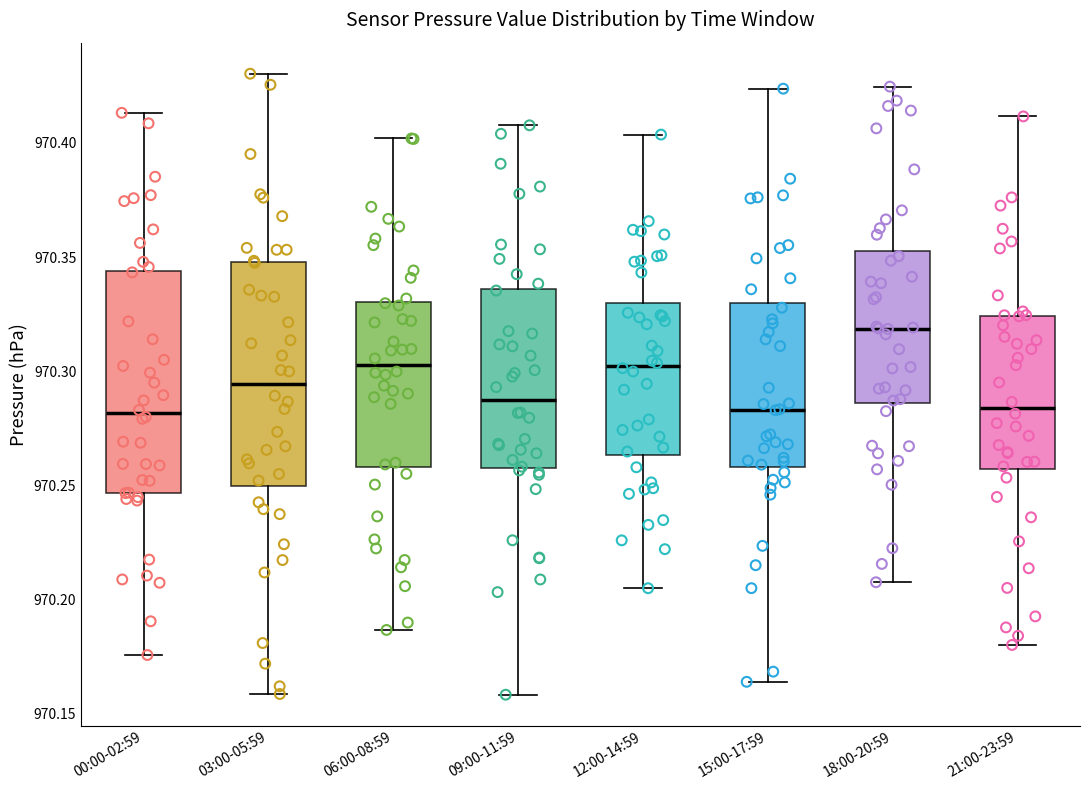

Reading left to right, read every box against the y-axis: the position of its median line, the range the box covers, and the ends of its whiskers. The values are not printed on the chart, so give them approximately, as read against the axis.

00:00-02:59: median 970.280, box 970.245 to 970.345, whiskers 970.175 to 970.415
03:00-05:59: median 970.295, box 970.250 to 970.350, whiskers 970.160 to 970.430
06:00-08:59: median 970.305, box 970.260 to 970.330, whiskers 970.185 to 970.400
09:00-11:59: median 970.285, box 970.260 to 970.335, whiskers 970.160 to 970.410
12:00-14:59: median 970.300, box 970.265 to 970.330, whiskers 970.205 to 970.405
15:00-17:59: median 970.285, box 970.260 to 970.330, whiskers 970.165 to 970.425
18:00-20:59: median 970.320, box 970.285 to 970.355, whiskers 970.210 to 970.425
21:00-23:59: median 970.285, box 970.255 to 970.325, whiskers 970.180 to 970.410